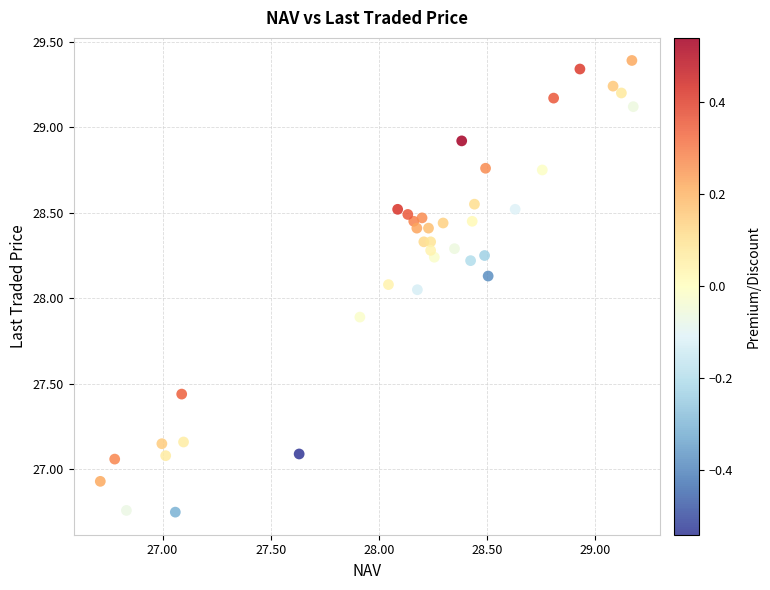

What is the range of Y values (max minus min)?

2.6